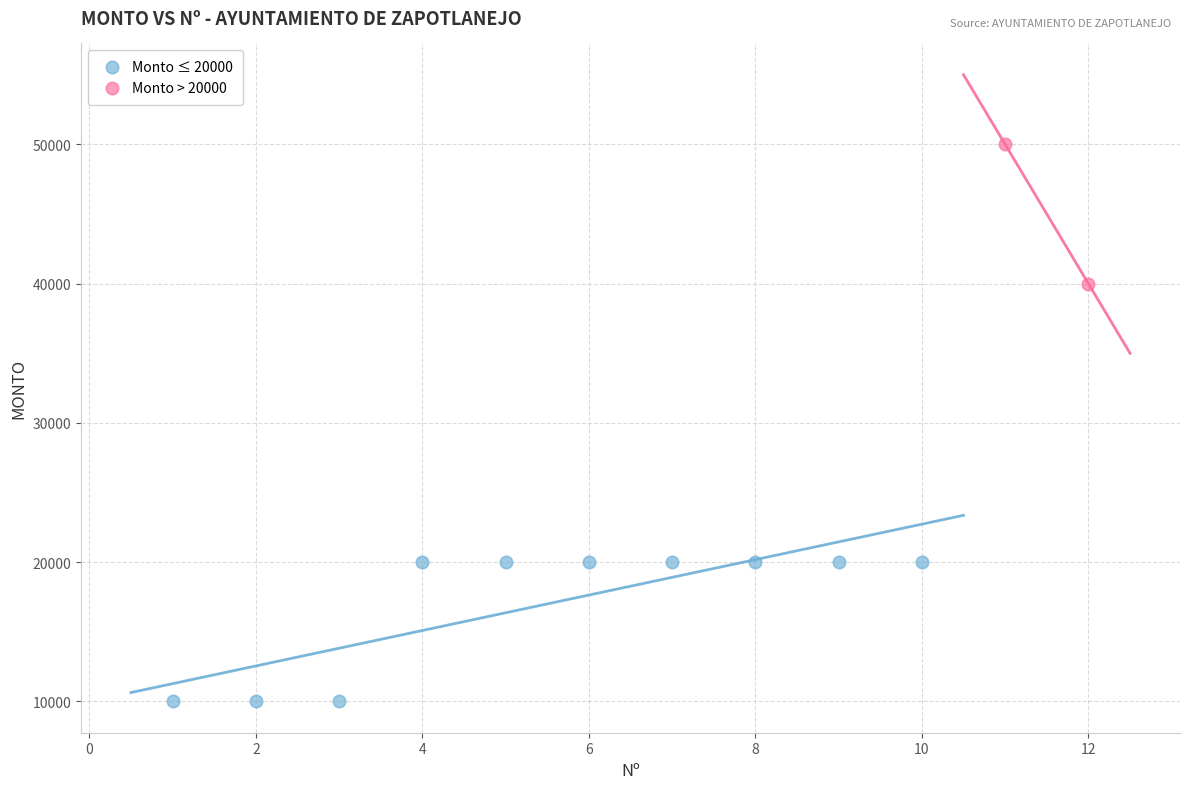

What are all the series names shown in the legend?

Monto ≤ 20000, Monto > 20000